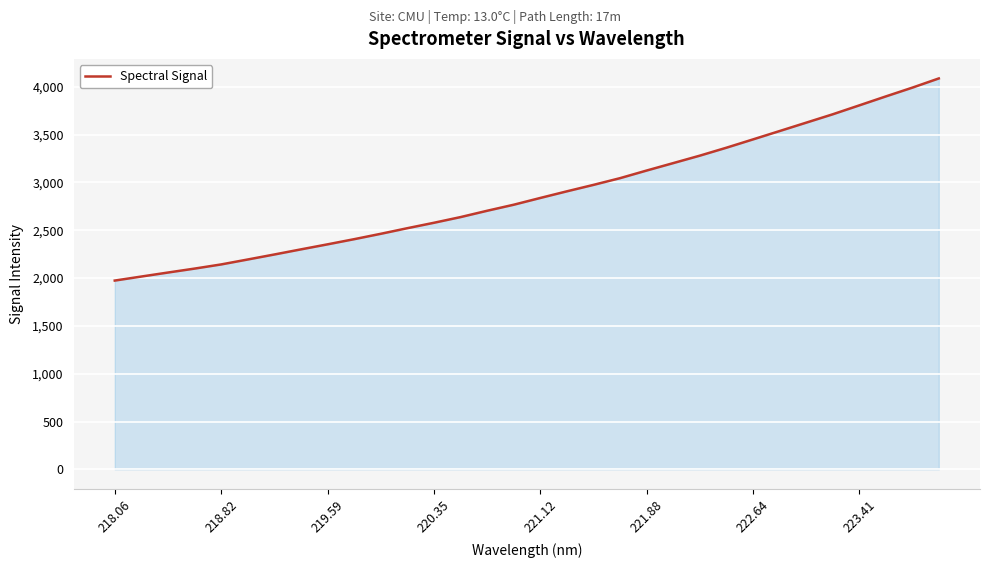

How many lines are shown in the chart?

1